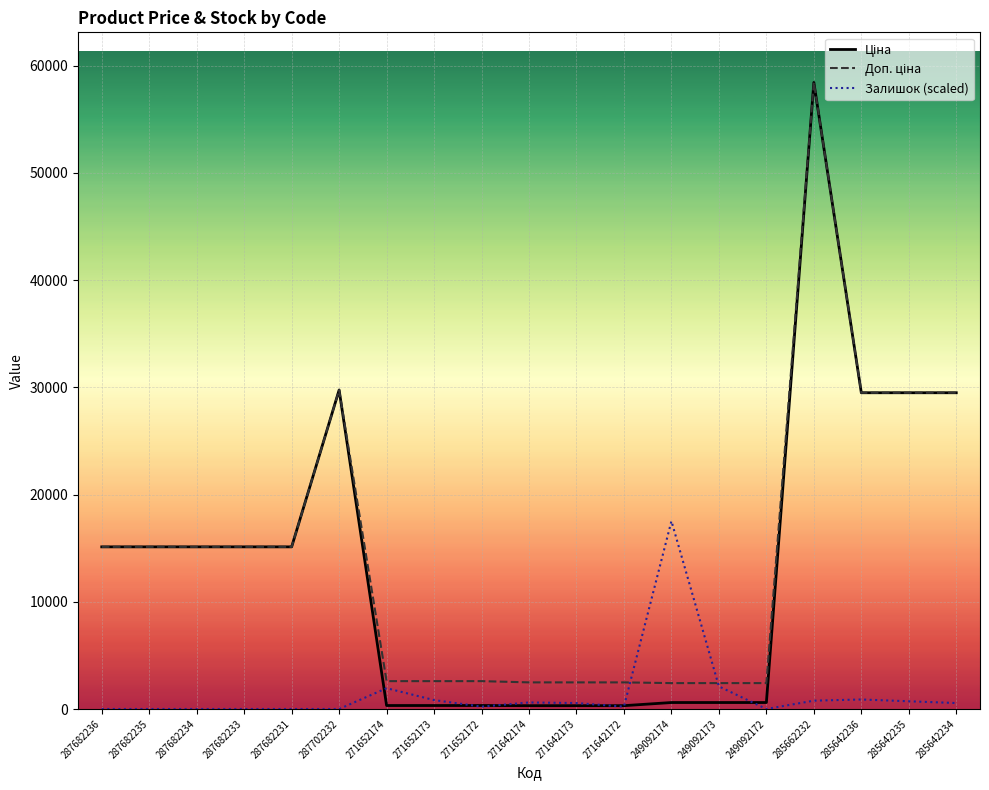

What is the highest value of the Залишок (scaled) series?

17528.0